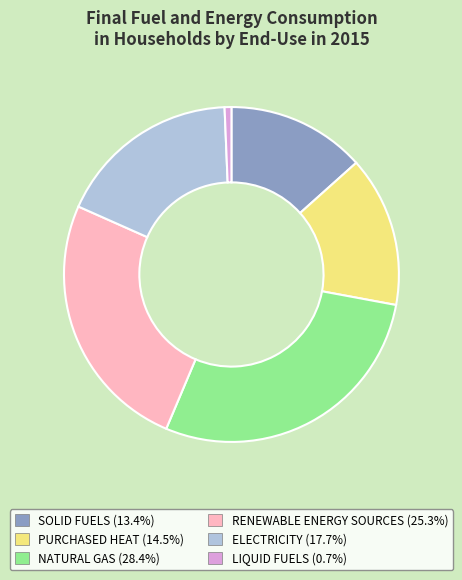

Rank the categories by value from highest to lowest.

NATURAL GAS, RENEWABLE ENERGY SOURCES, ELECTRICITY, PURCHASED HEAT, SOLID FUELS, LIQUID FUELS